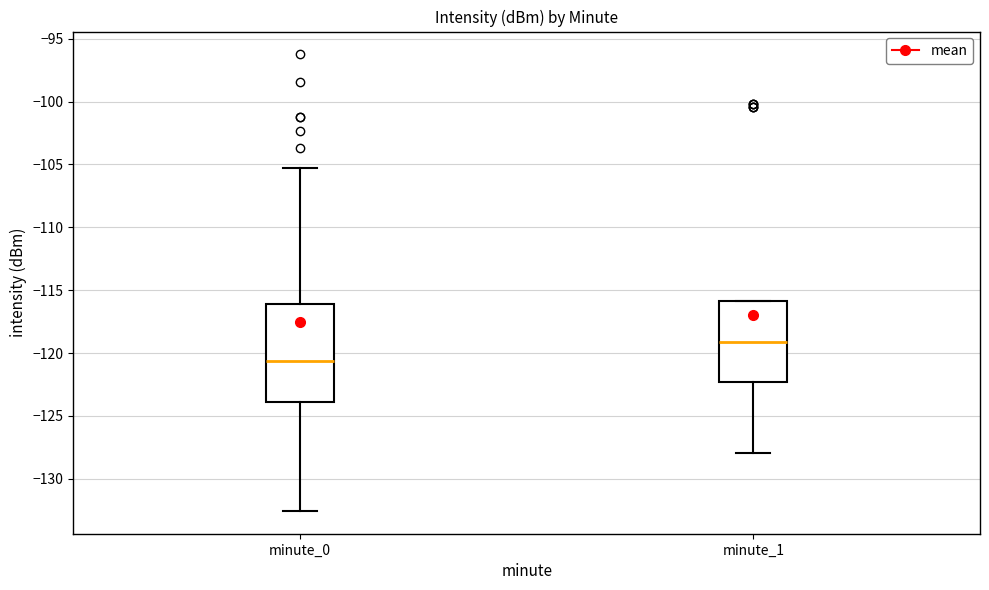

Which box is the tallest, from its lower edge to its upper edge?

minute_0